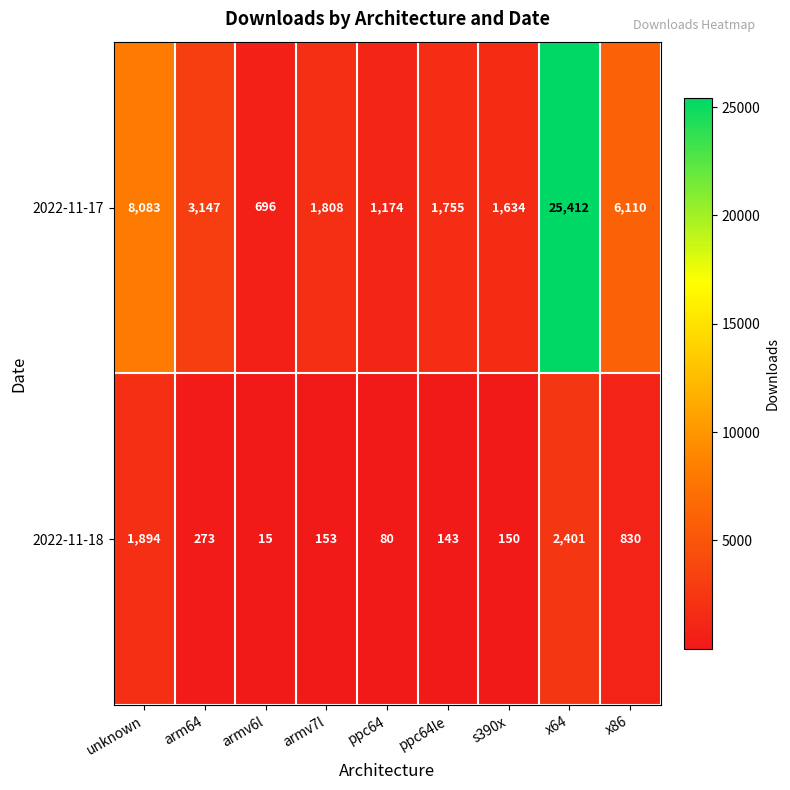

How many distinct data groups are displayed?

2